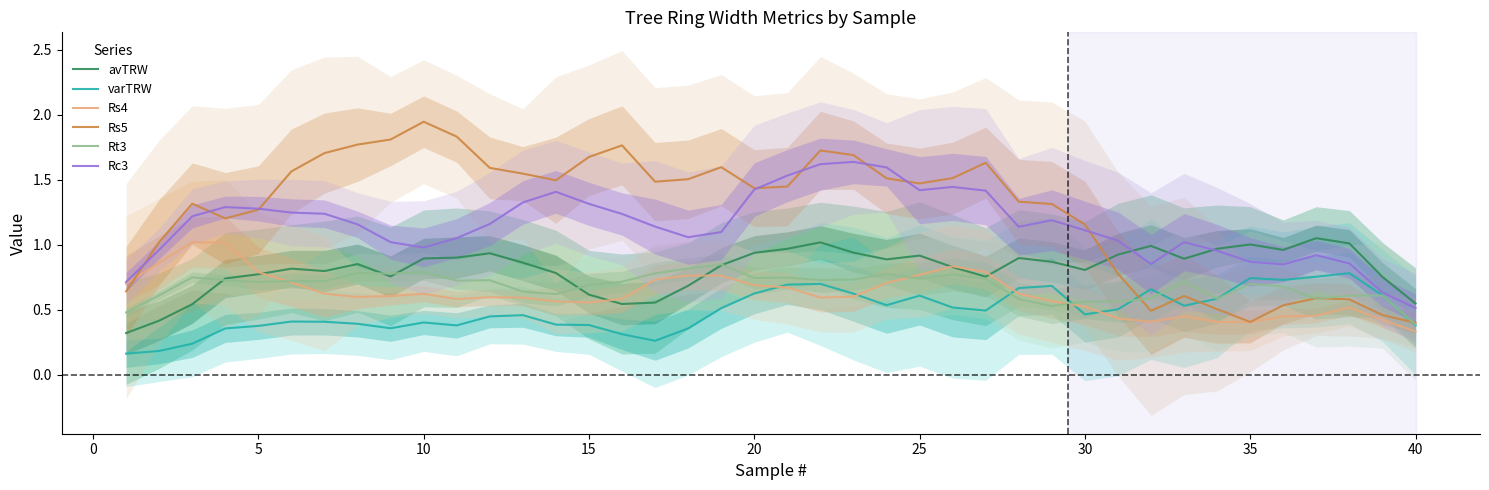

What is the maximum value shown in the chart?

1.9